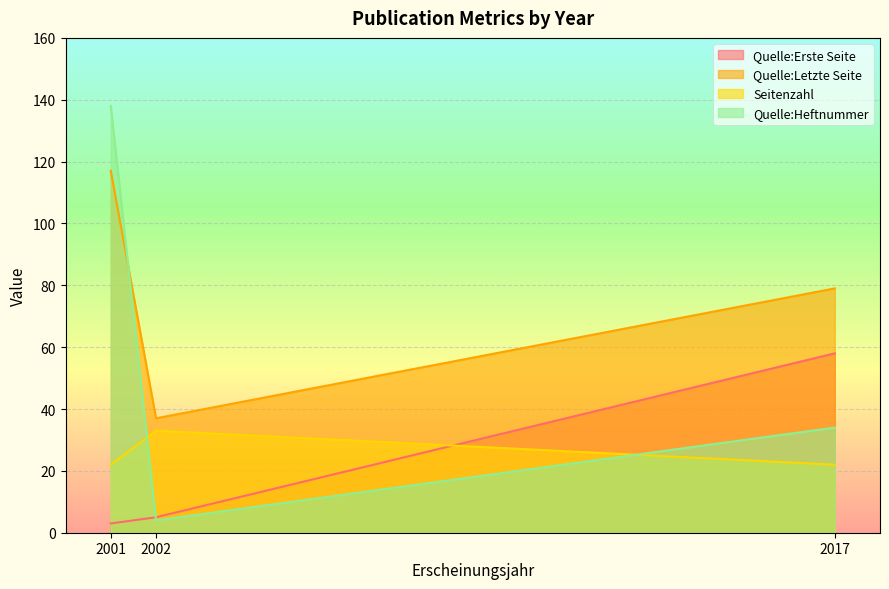

Which label corresponds to the largest value in the chart?

2001